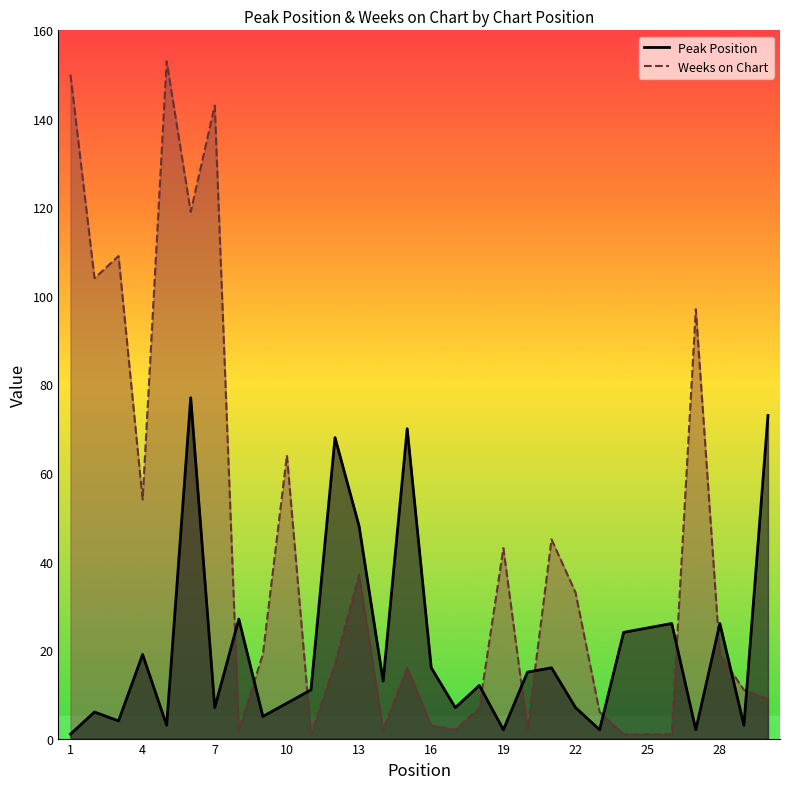

The value of Peak Position at 2 is 6. True or false?

True